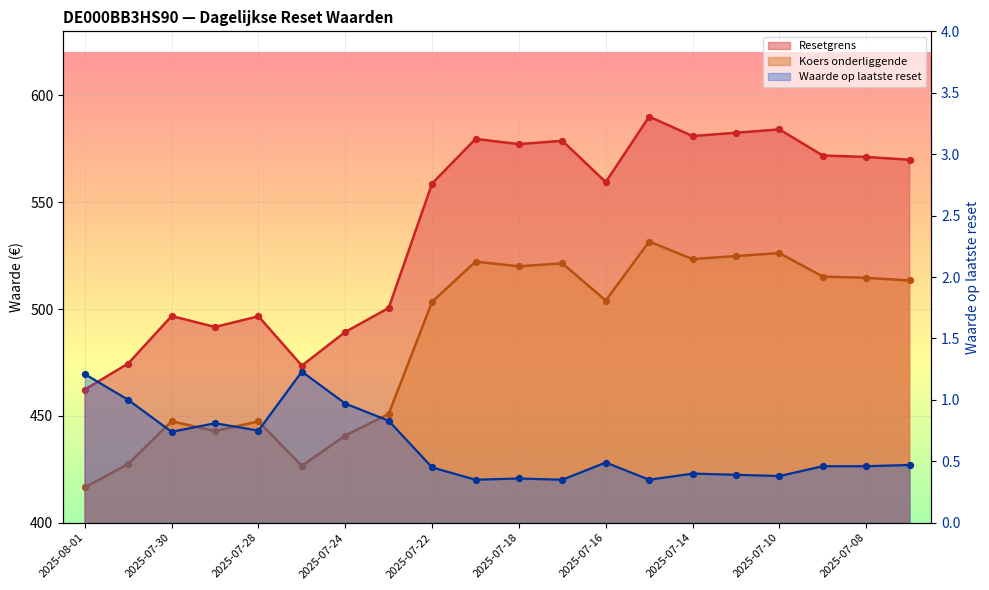

Which series reaches the maximum Y coordinate?

Resetgrens